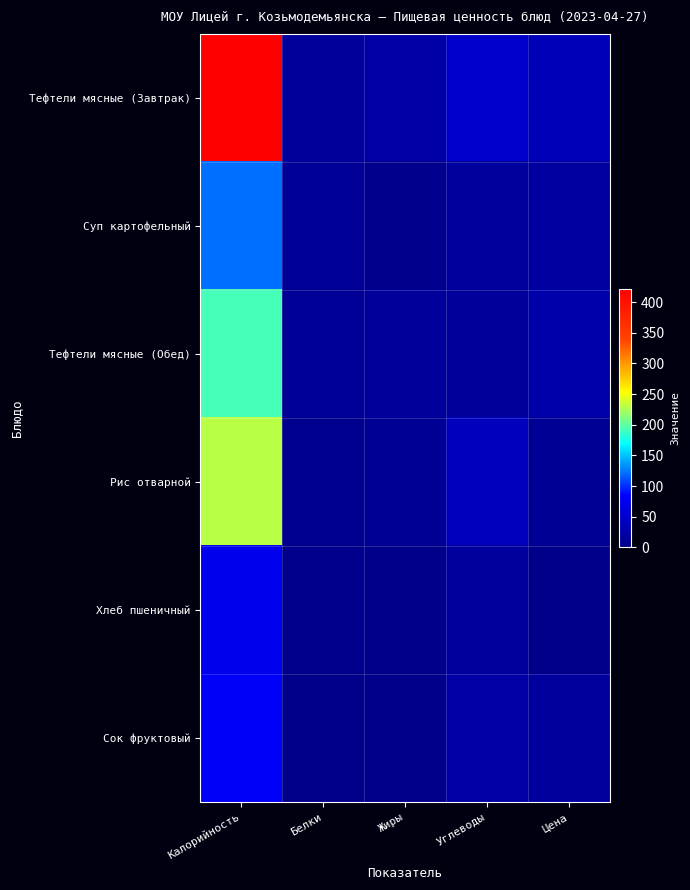

At which category does the chart reach its peak across all series?

Калорийность